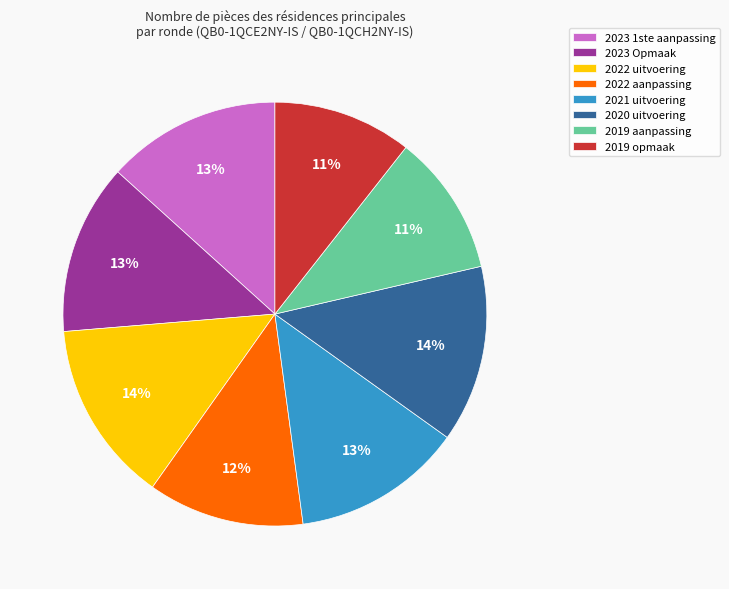

Does 2021 uitvoering represent more than half of the total?

No